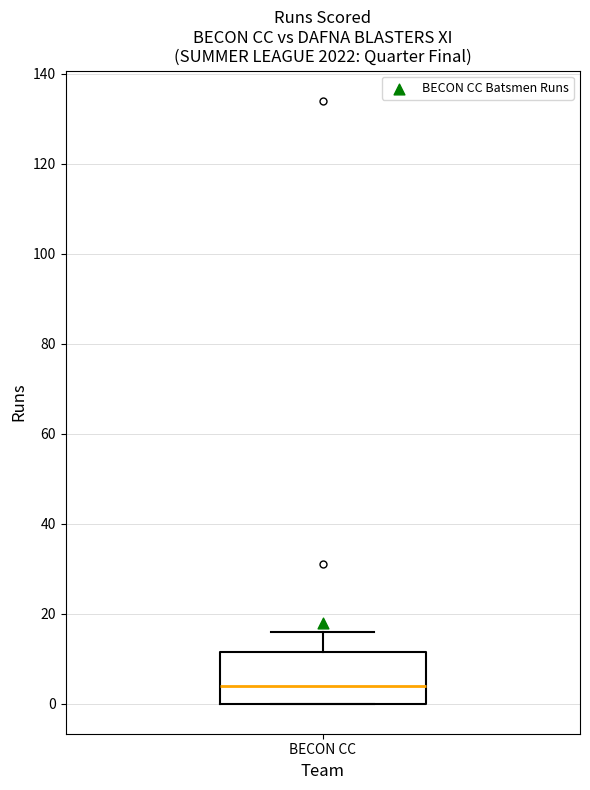

Where is the lower edge of the box for BECON CC on the y-axis? The values are not printed on the chart, so give them approximately, as read against the axis.

0